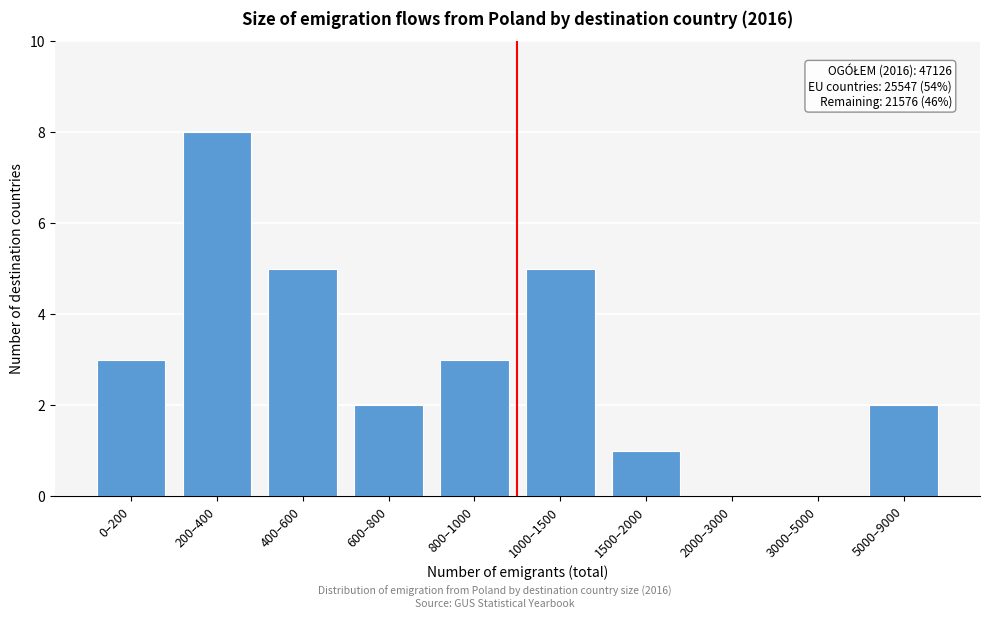

Reading right to left, list all the values displayed in this chart.

5000–9000=2	3000–5000=0	2000–3000=0	1500–2000=1	1000–1500=5	800–1000=3	600–800=2	400–600=5	200–400=8	0–200=3